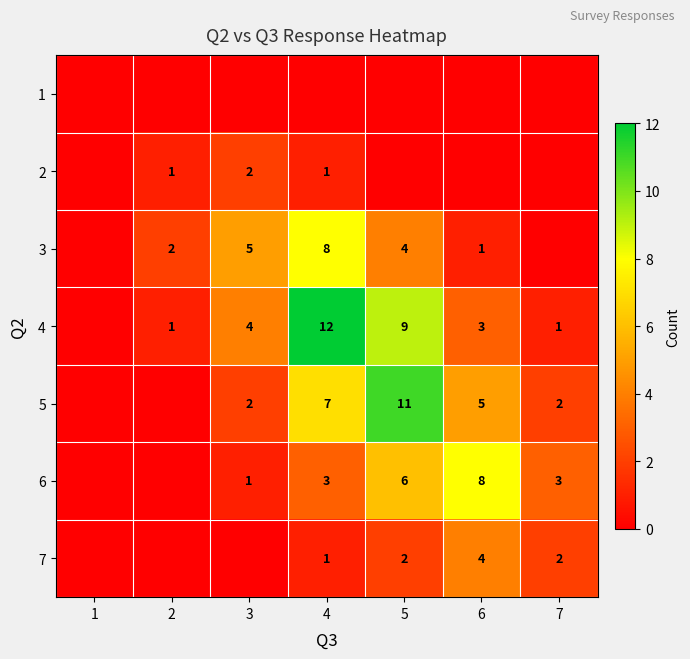

Is it true that 4 equals 0 at 7?

False